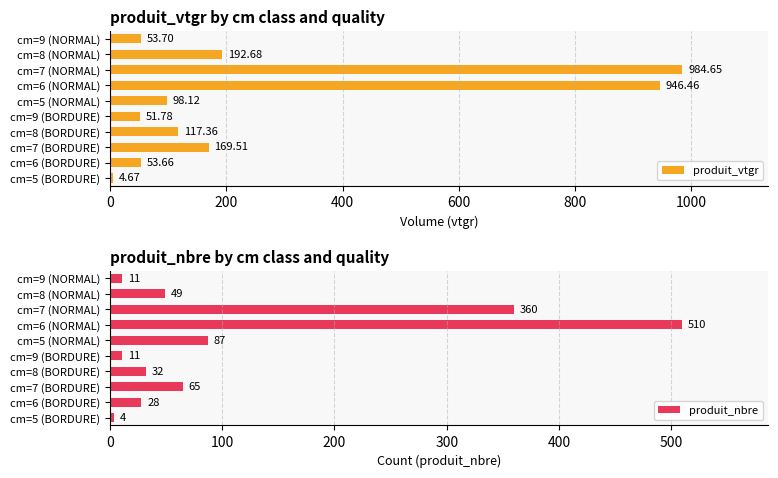

What is the difference between the second highest and second lowest values in the produit_vtgr series?

894.7